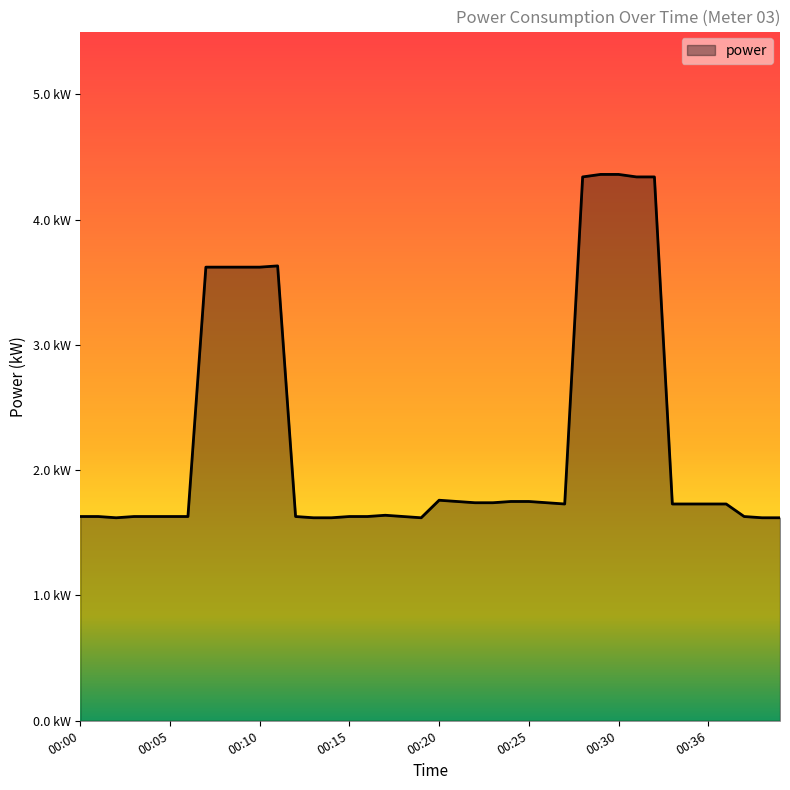

Does the chart display data point markers on the line(s)?

No